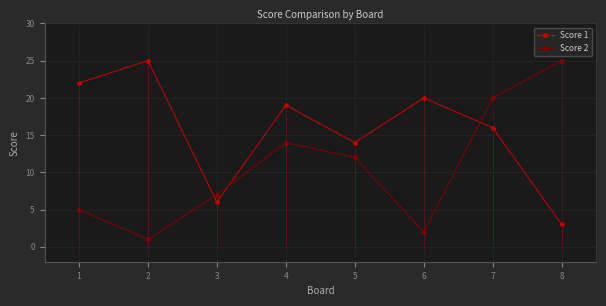

Is the value of Score 2 at 5 greater than the value of Score 1 at 7?

No